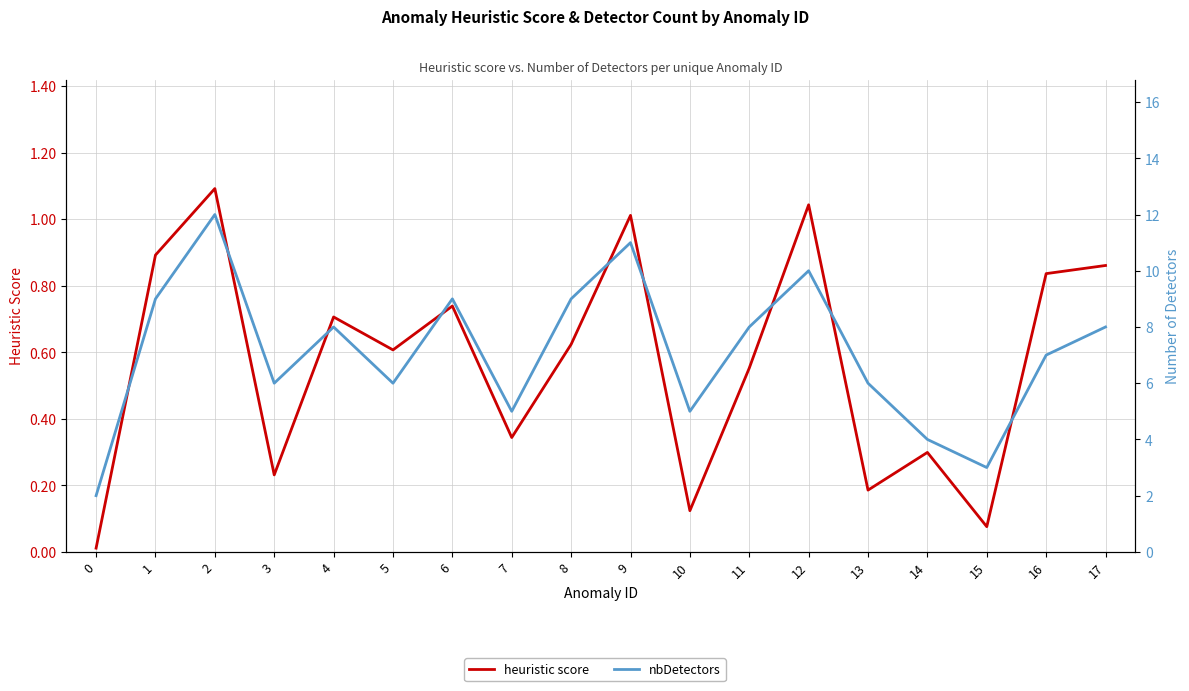

How many data points in nbDetectors are less than 8?

9